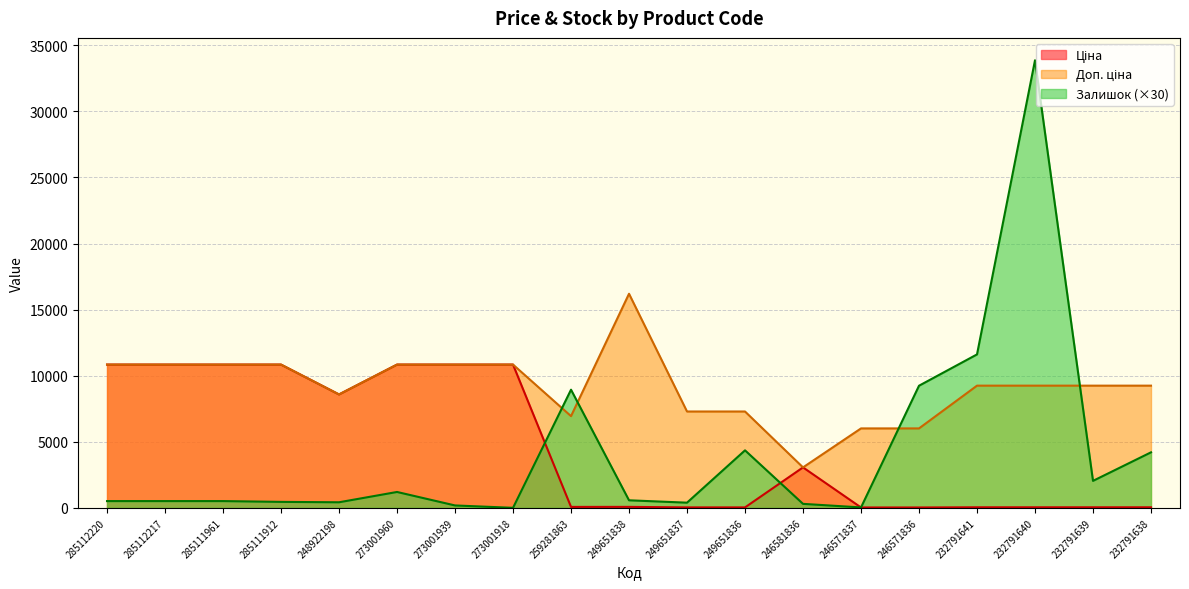

The Доп. ціна series shows 15265.2 at 273001939. True or false?

False